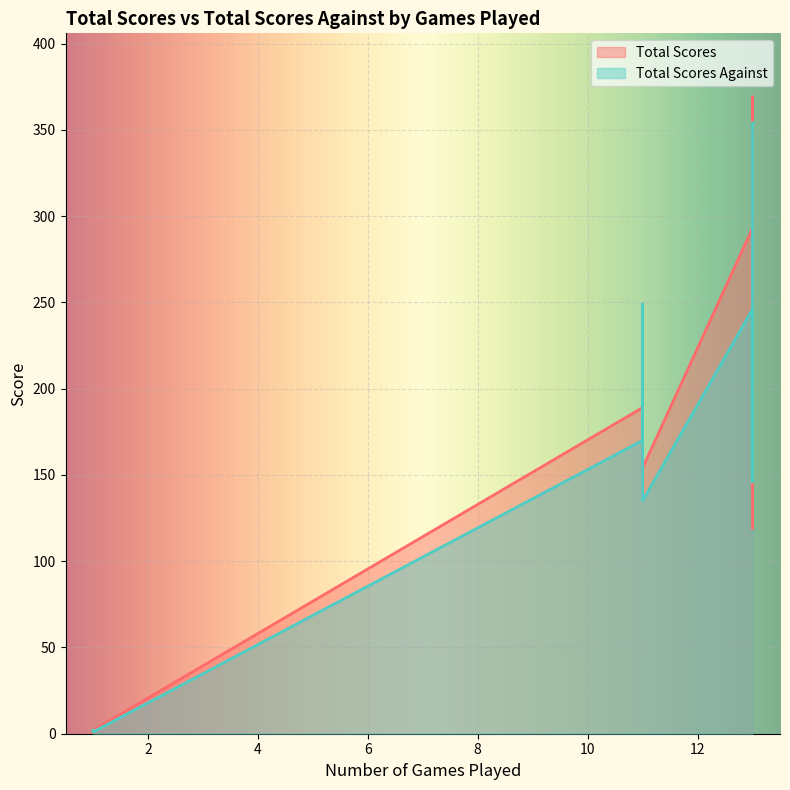

Which has a higher value, 11 or 13?

13